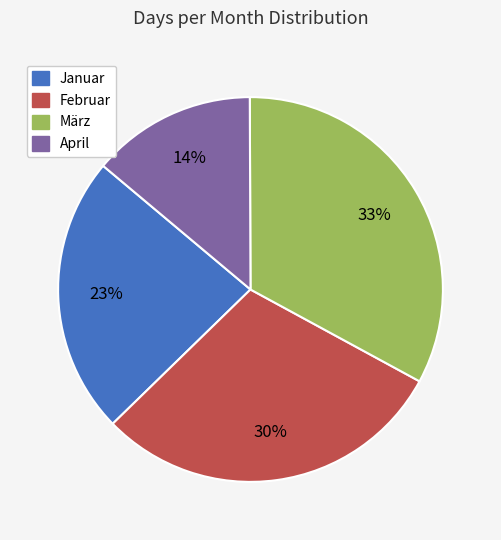

The Januar slice represents 9% of the pie. True or false?

False